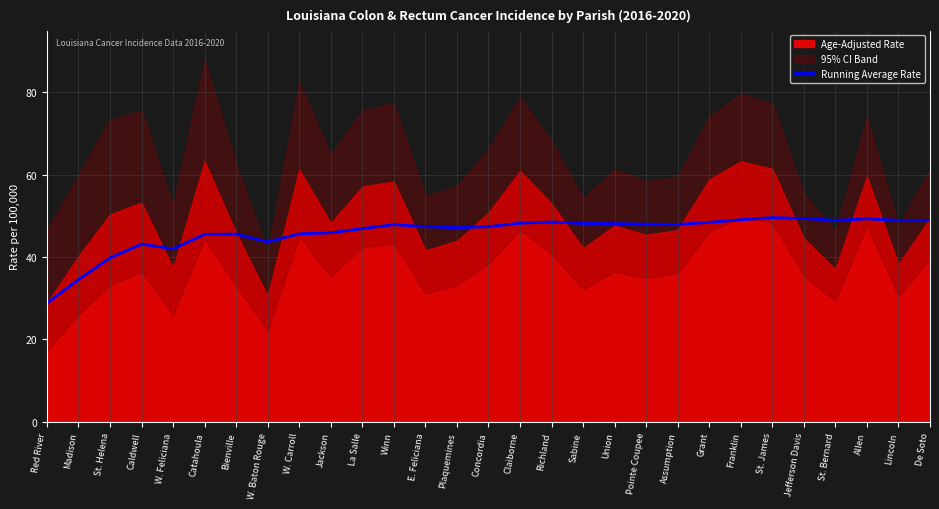

How many lines are shown in the chart?

1